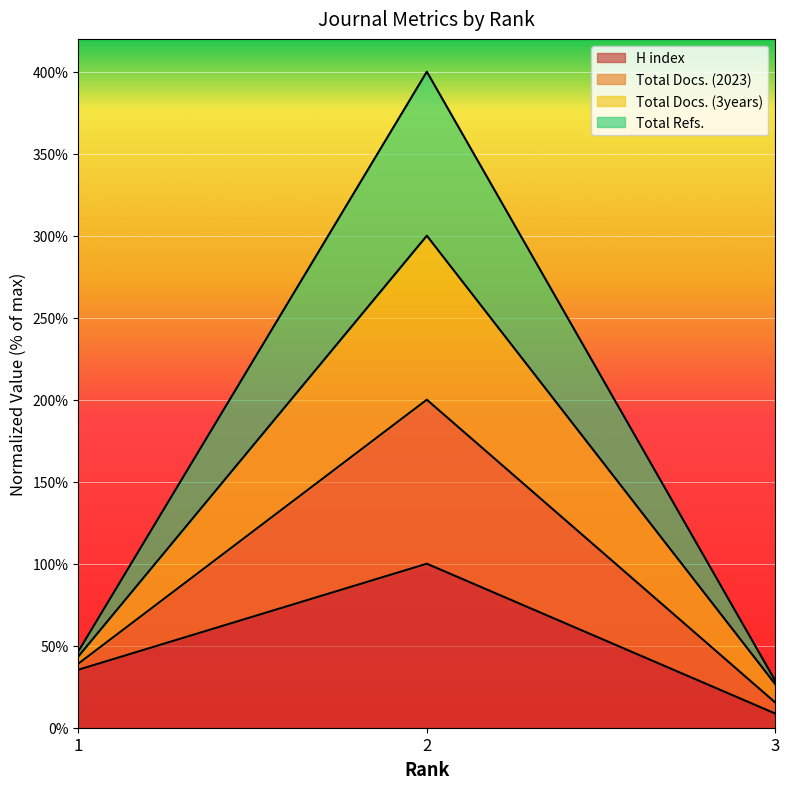

What are all the series names shown in the legend?

H index, Total Docs. (2023), Total Docs. (3years), Total Refs.